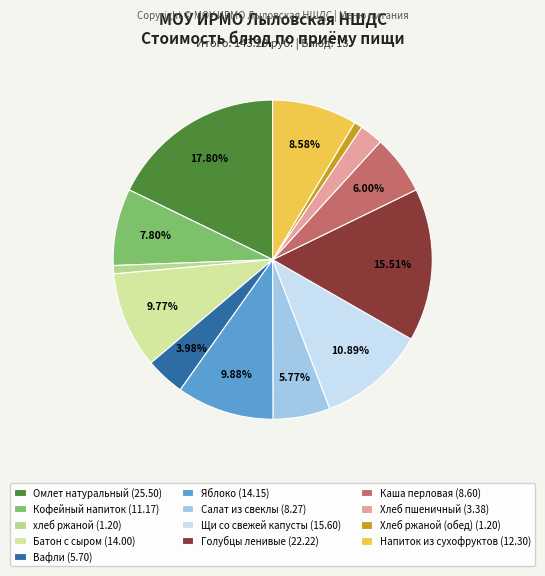

How many slices are in this pie chart?

13